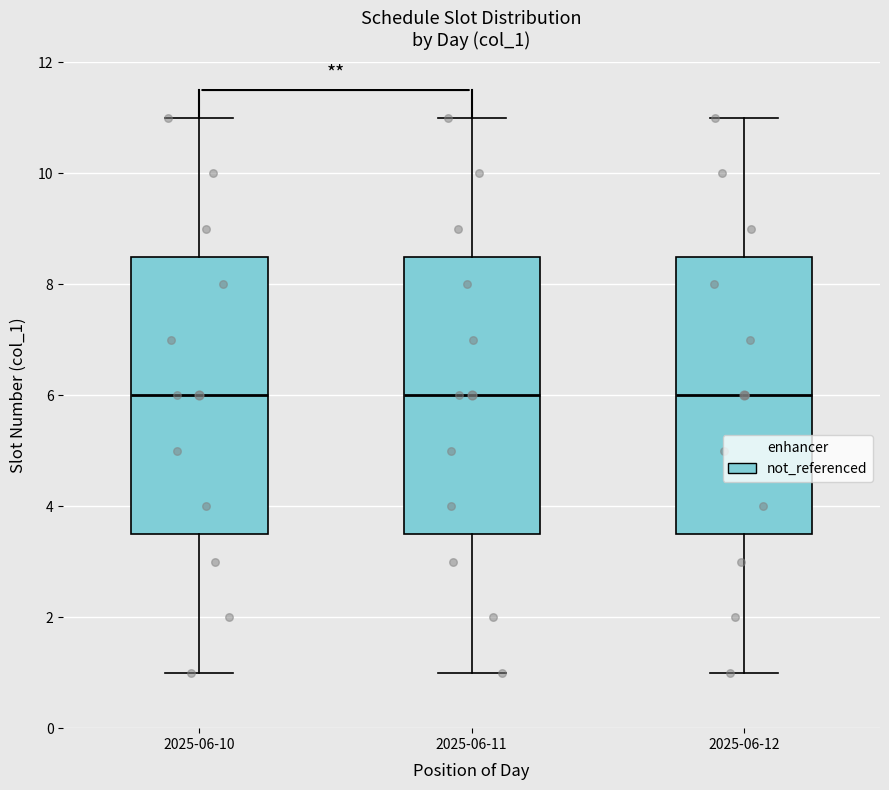

Where does the lower whisker of the box for 2025-06-12 end on the y-axis? The values are not printed on the chart, so give them approximately, as read against the axis.

1.0